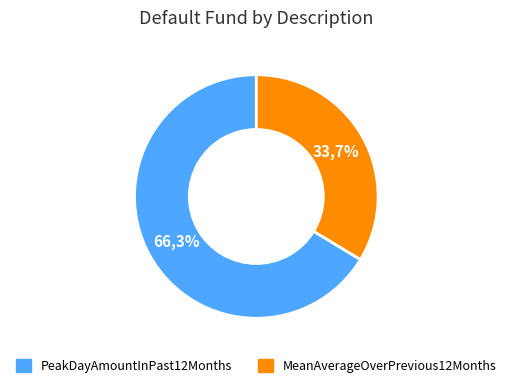

Rank the categories by value from lowest to highest.

MeanAverageOverPrevious12Months, PeakDayAmountInPast12Months